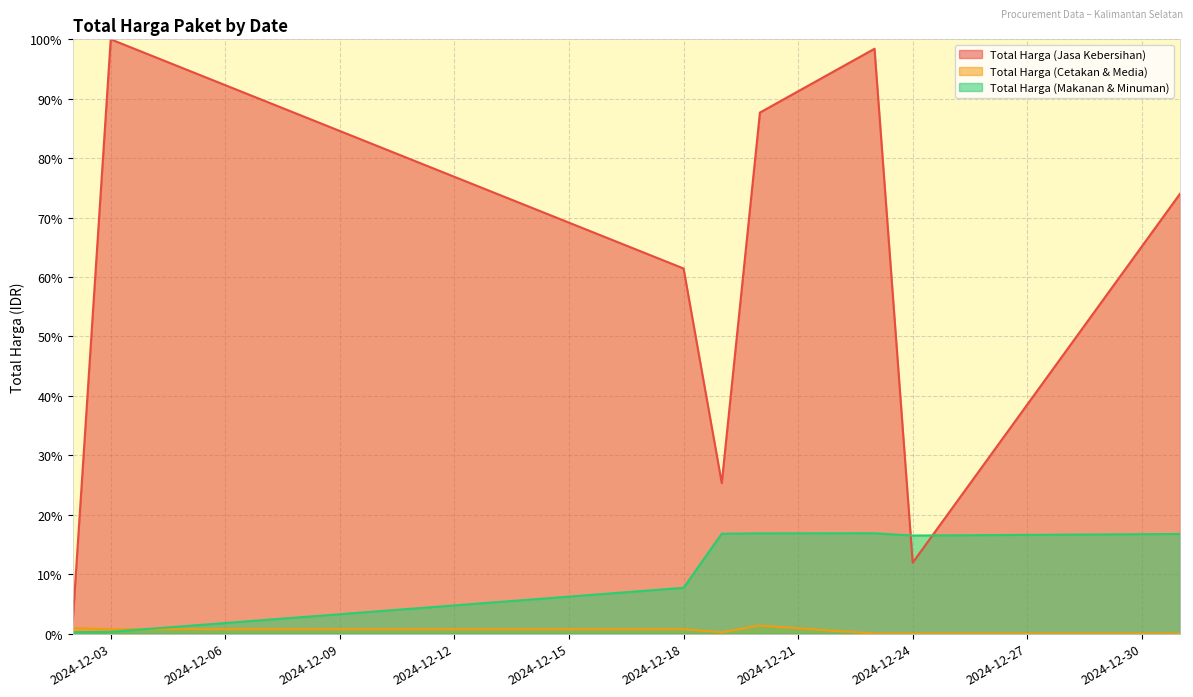

What is the average value of the Total Harga (Makanan & Minuman) series?

11.5